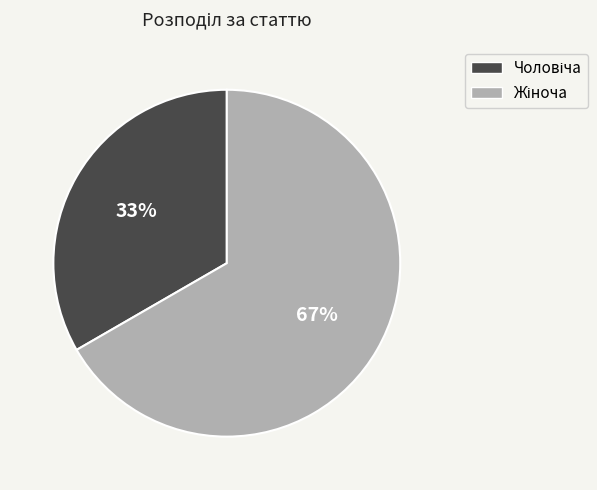

To the nearest percent, what is the average slice percentage?

50%